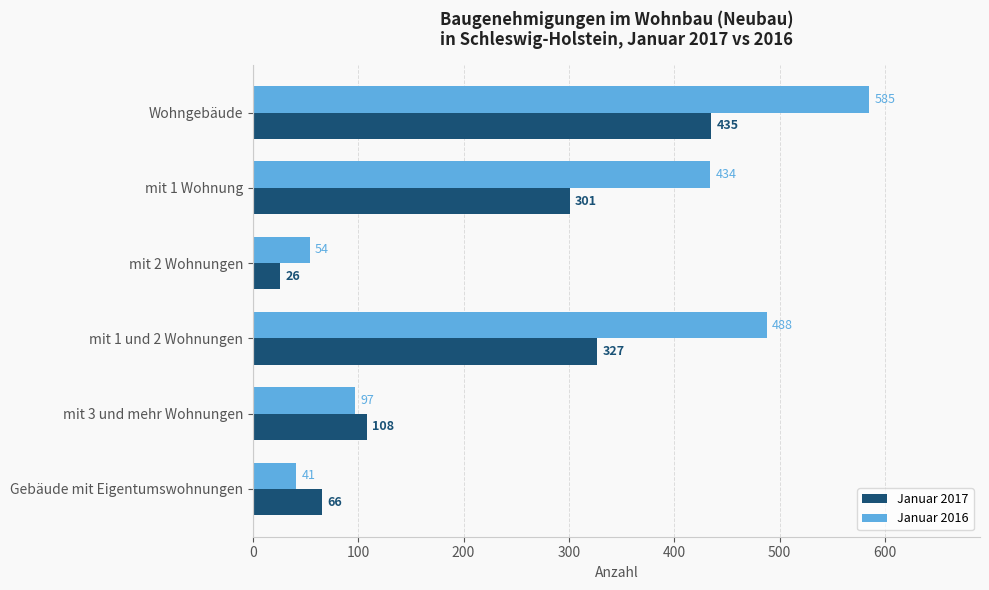

What is the minimum value shown in the chart?

26